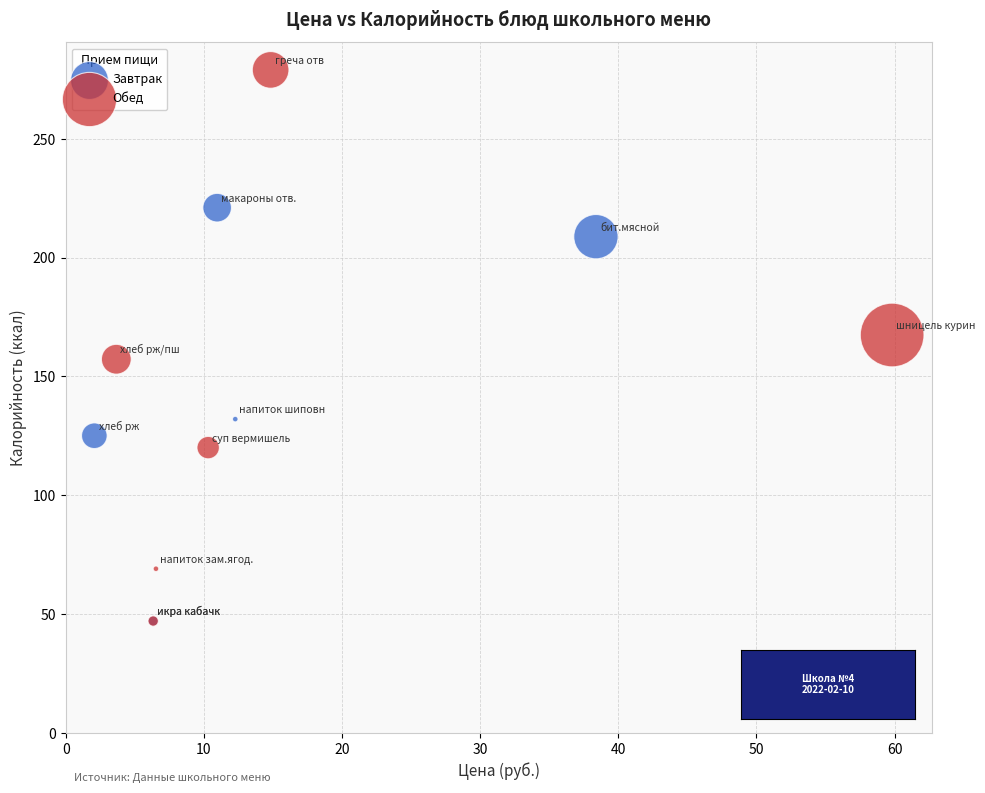

Which series reaches the maximum Y coordinate?

Обед